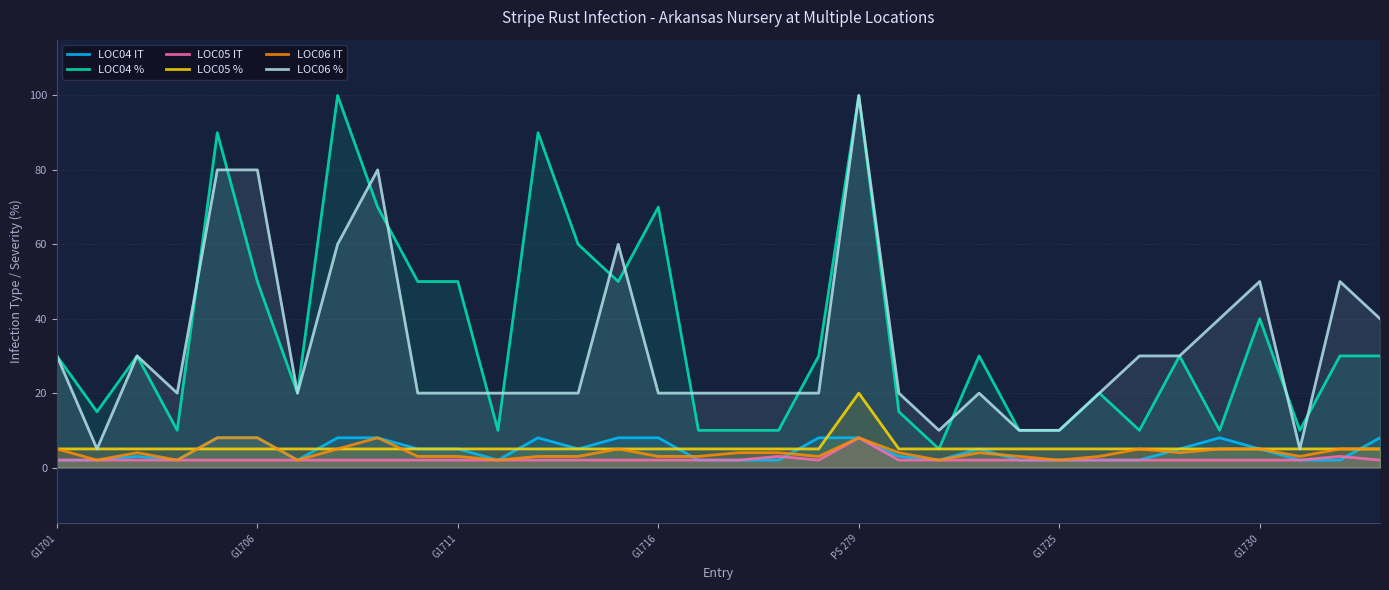

The value of LOC06 % at G1716 is 20. True or false?

True